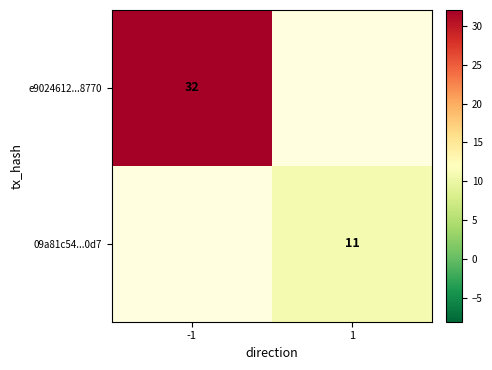

How many series are shown in this chart?

2